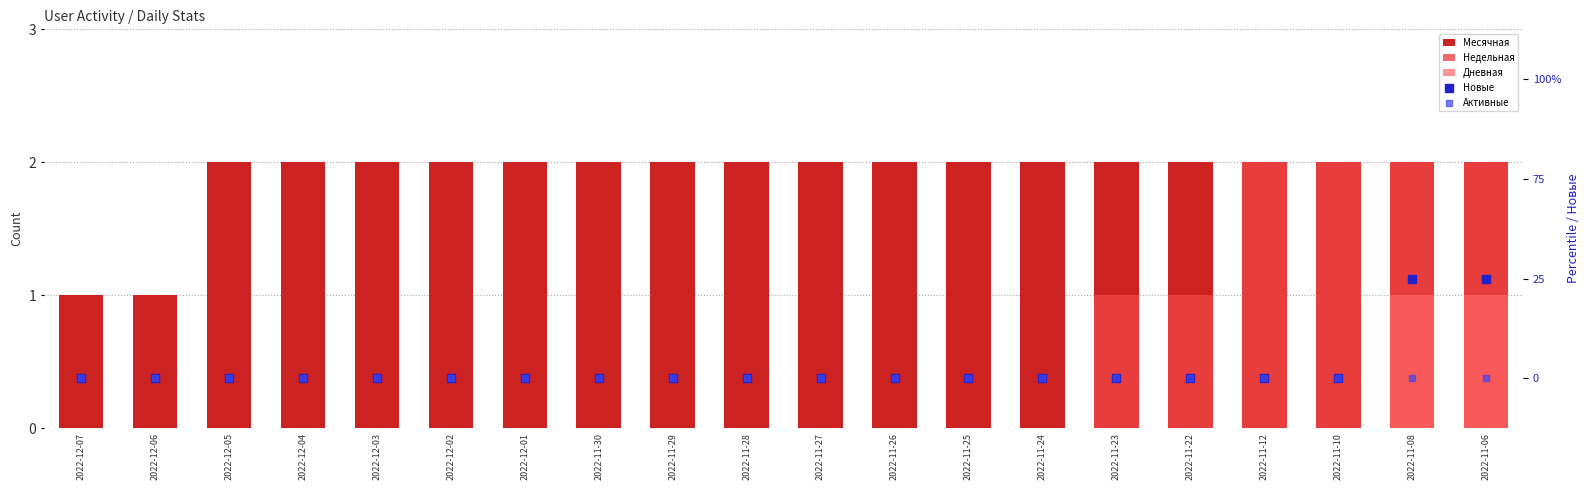

At which category is the sum across all series the highest?

2022-11-08